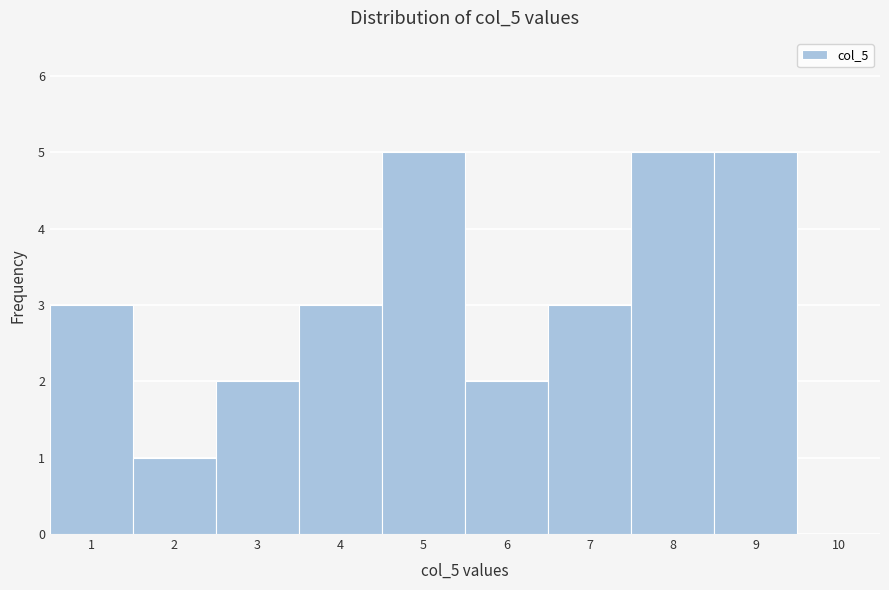

Reading left to right, transcribe this chart: for each bar, give the range it covers on the x-axis and its height. The values are not printed on the chart, so give them approximately, as read against the axis.

0.5 to 1.5: 3
1.5 to 2.5: 1
2.5 to 3.5: 2
3.5 to 4.5: 3
4.5 to 5.5: 5
5.5 to 6.5: 2
6.5 to 7.5: 3
7.5 to 8.5: 5
8.5 to 9.5: 5
9.5 to 10.5: 0